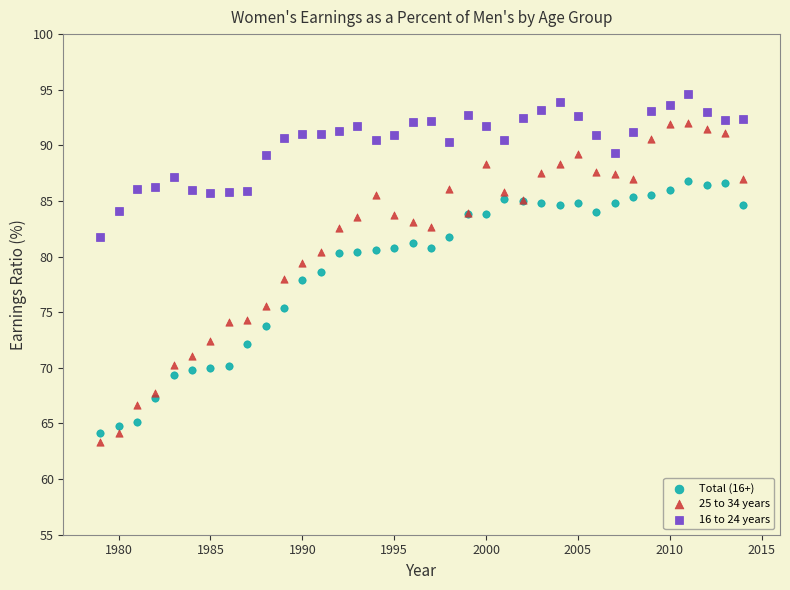

Which series contains the highest Y value?

16 to 24 years